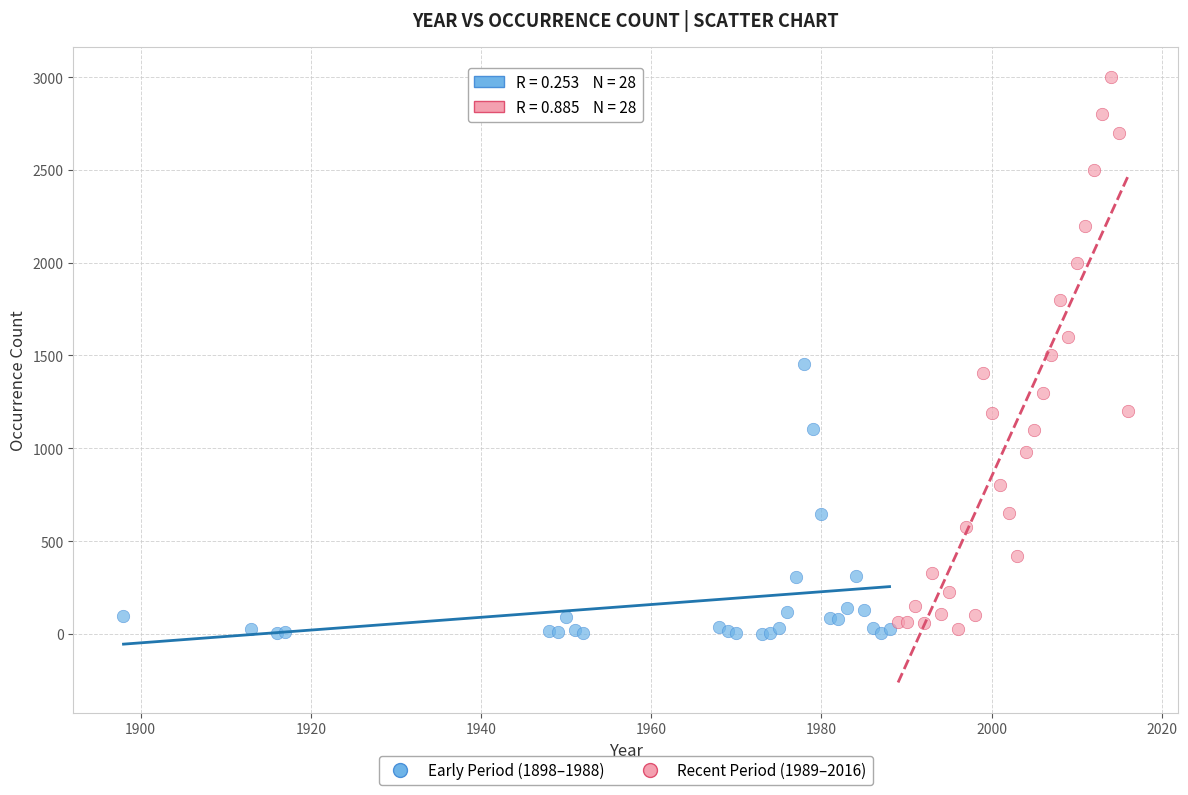

Which series has the widest spread of Y values?

Recent Period (1989–2016)